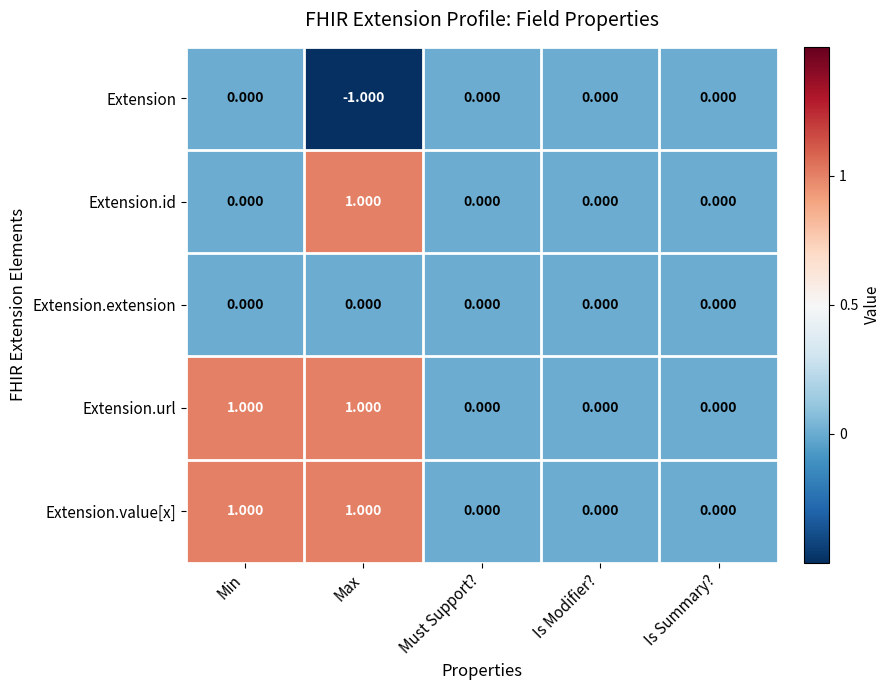

Count the number of categories in the chart.

5